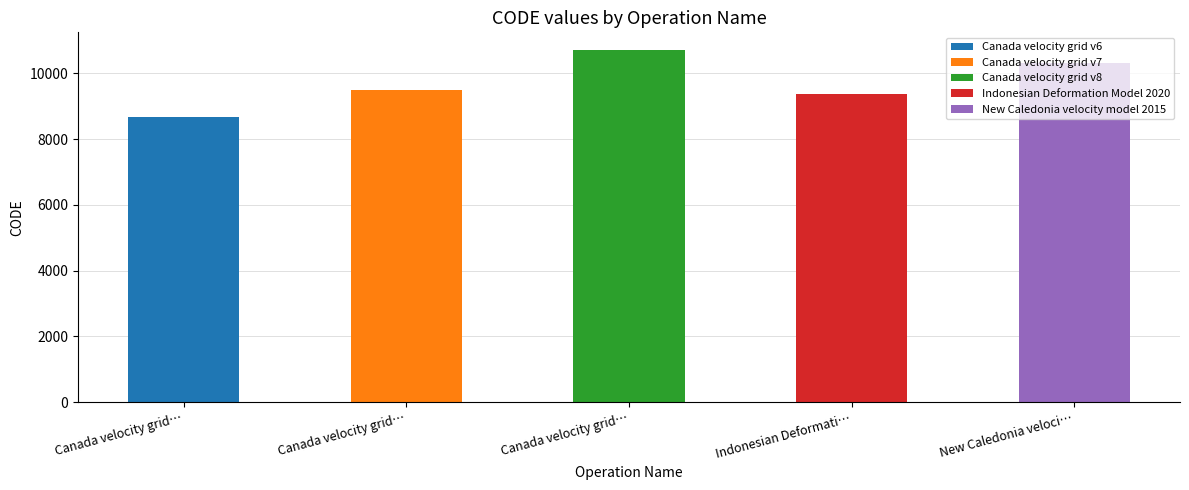

What is the minimum value shown in the chart?

8676